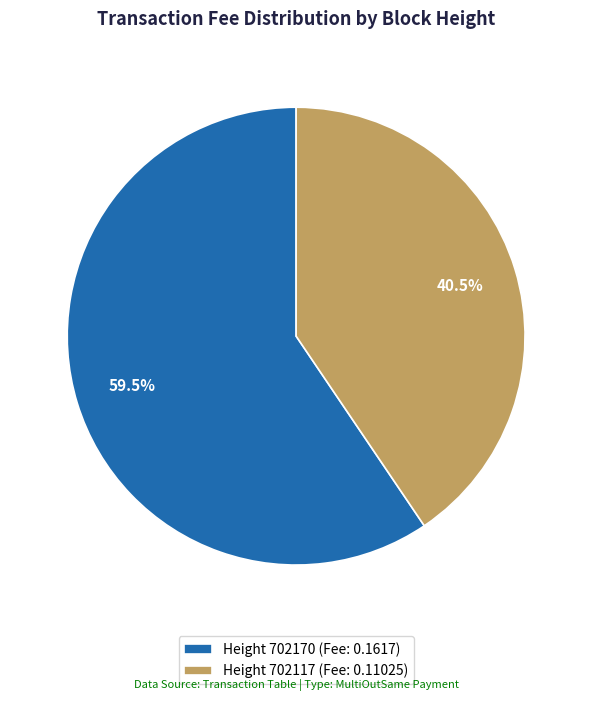

Rank the categories by value from highest to lowest.

Height 702170 (Fee: 0.1617), Height 702117 (Fee: 0.11025)